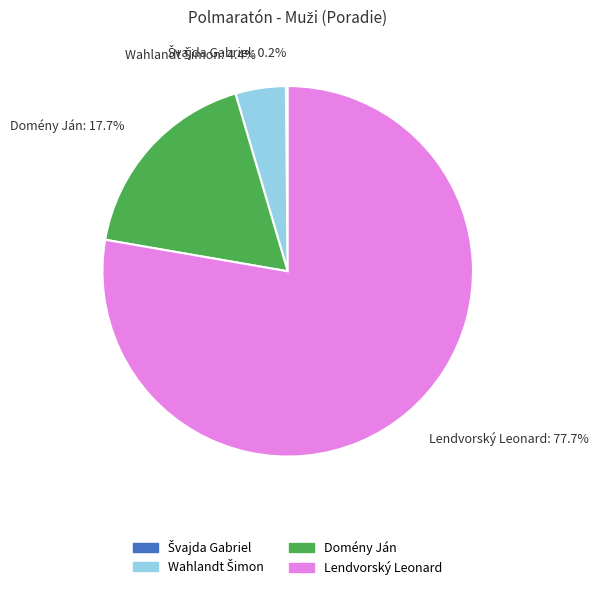

The Lendvorský Leonard slice represents 78% of the pie. True or false?

True